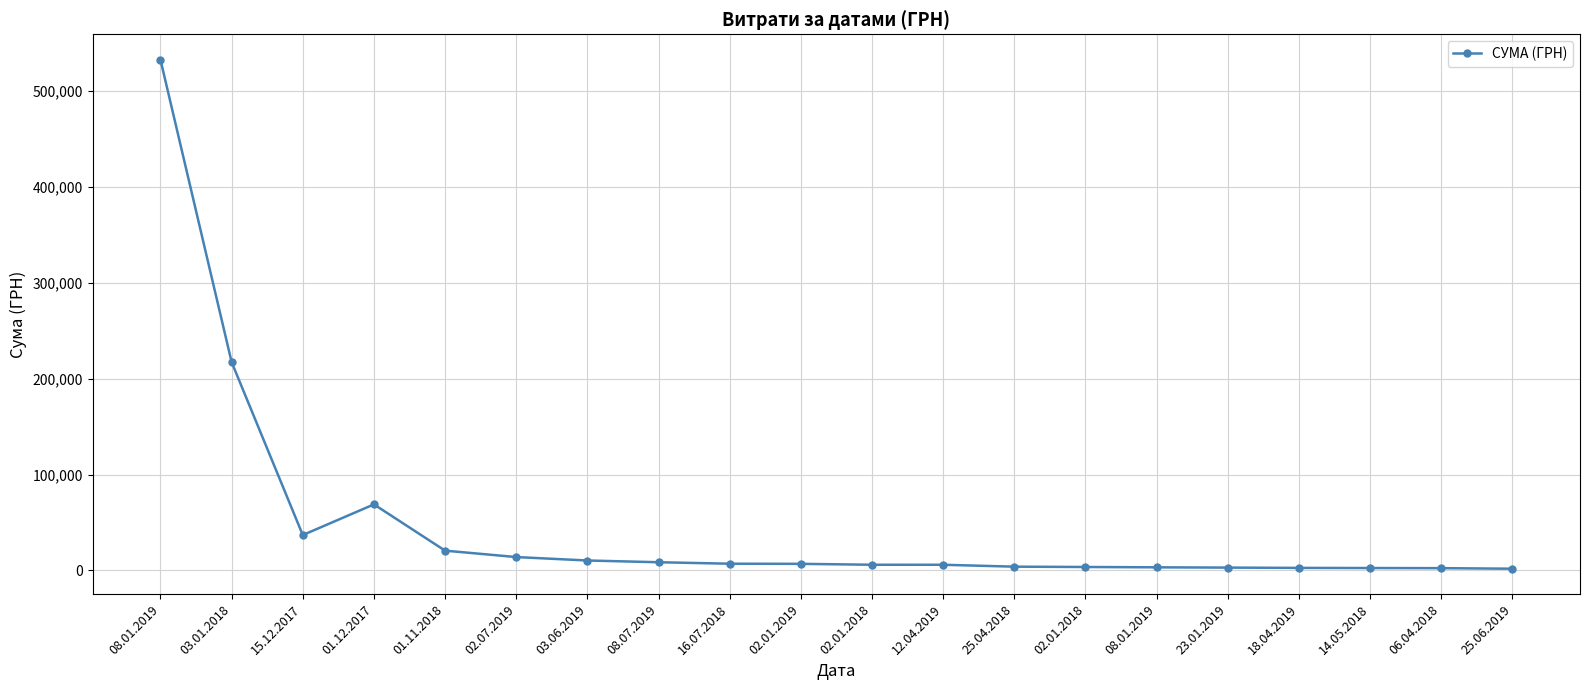

True or false: the data has more than 2 interior local peaks.

False